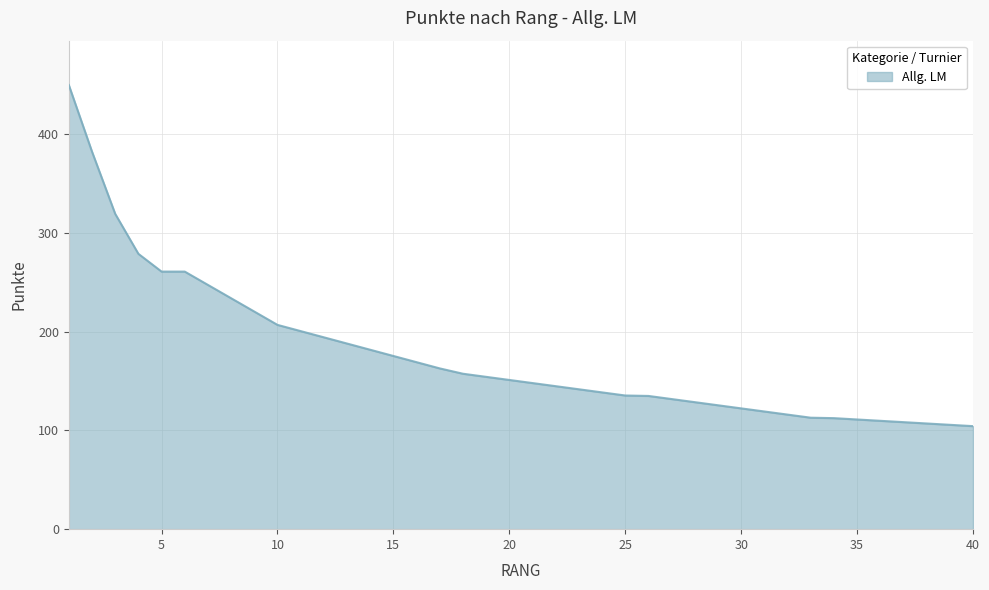

What is the maximum value shown in the chart?

450.0